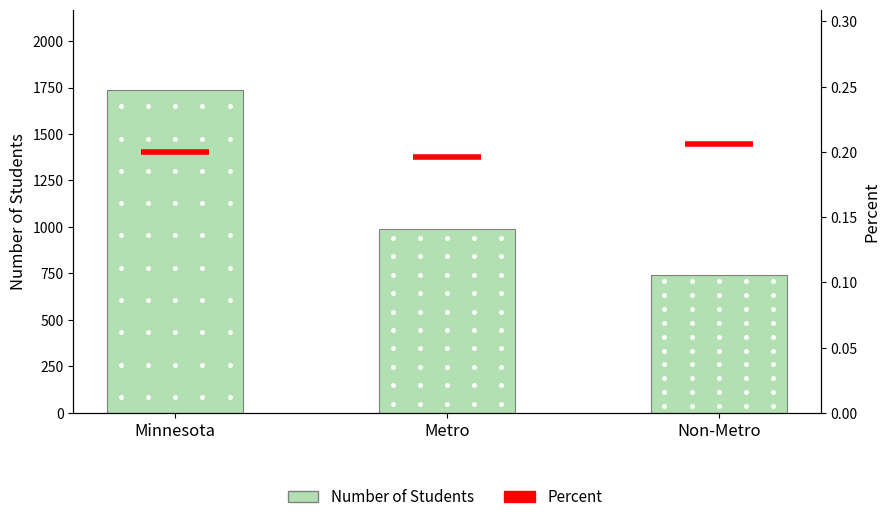

What is the ratio of the value at Non-Metro to the value at Metro?

0.8